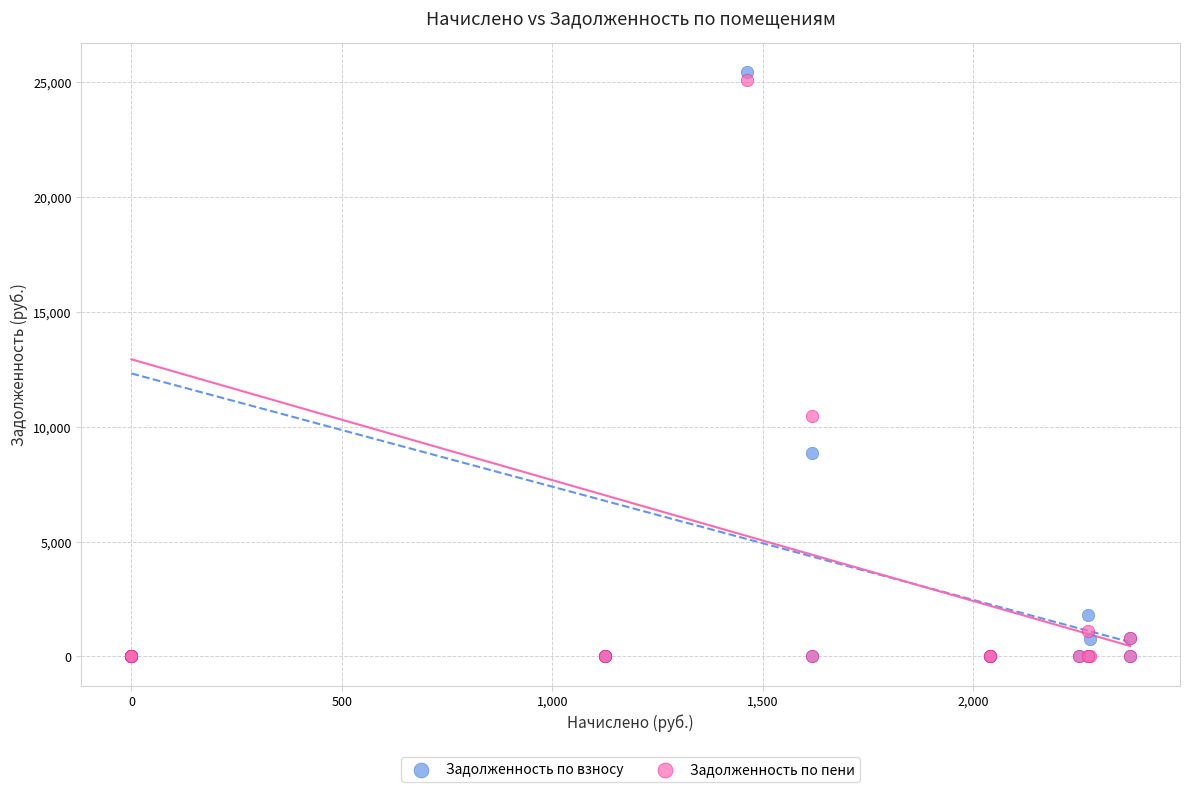

In the Задолженность по пени series, what Y value is closest to 12536?

10471.2